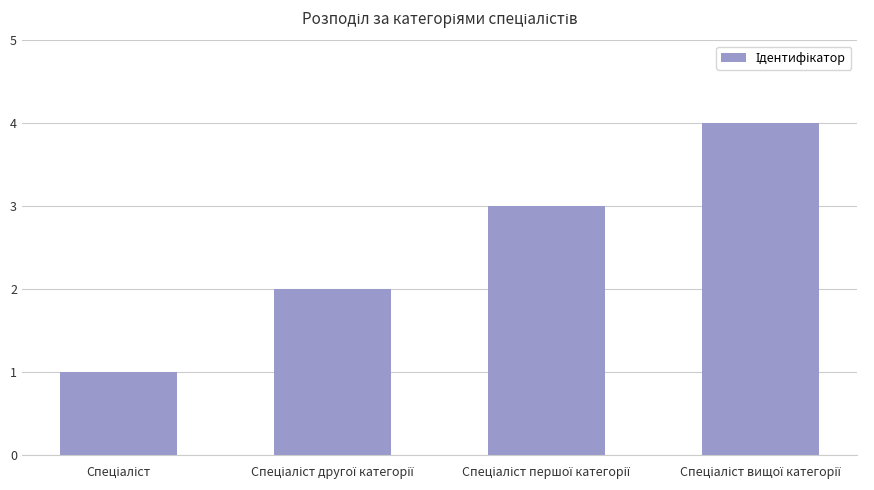

What is the greatest value displayed?

4